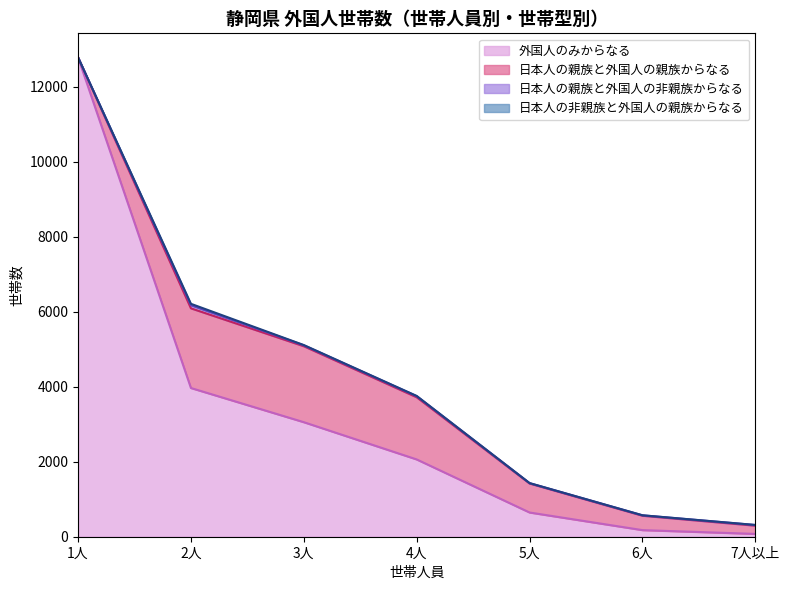

What is the spread (max minus min) of values at 6人?

383